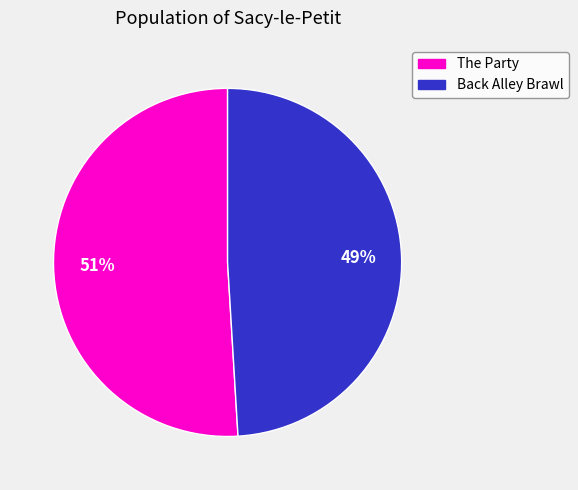

To the nearest percent, what is the average slice percentage?

50%